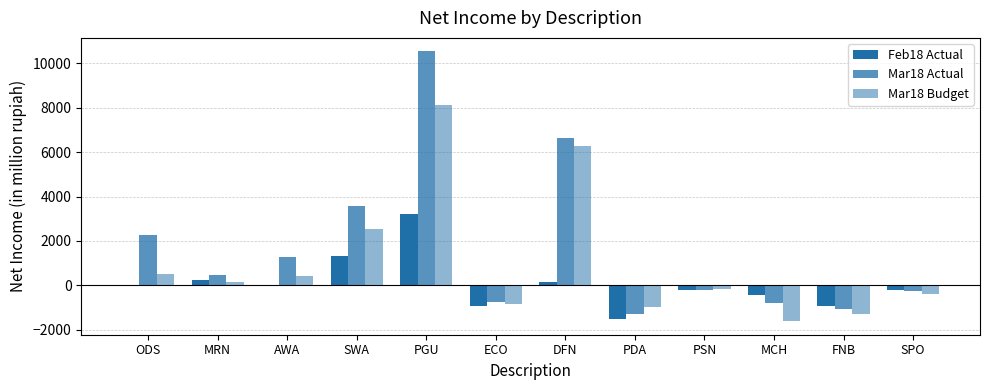

What is the total value across all series at DFN?

13055.4